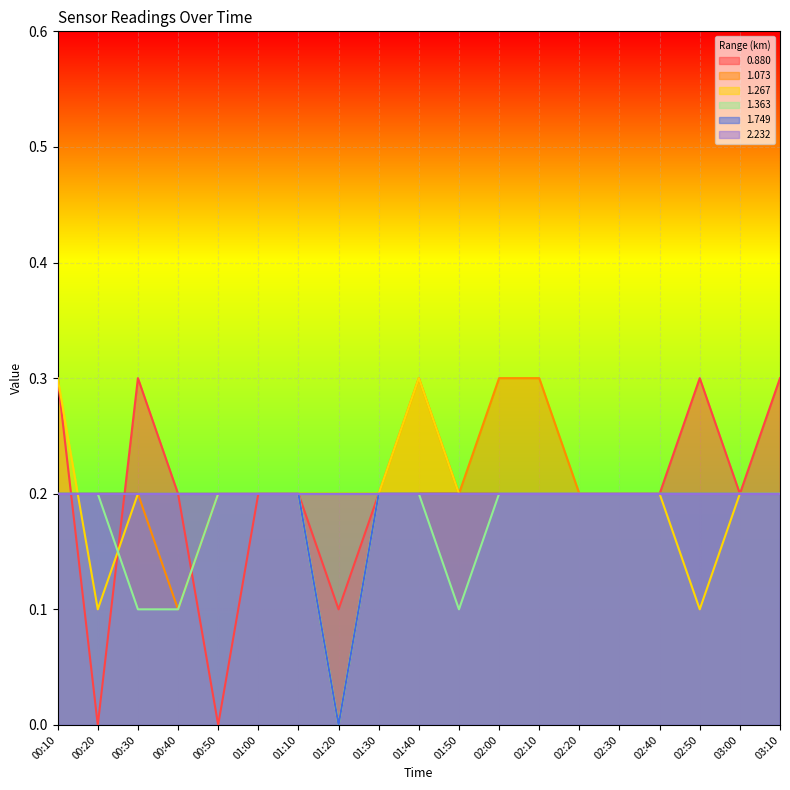

How many positive values does the 1.363 series have?

18